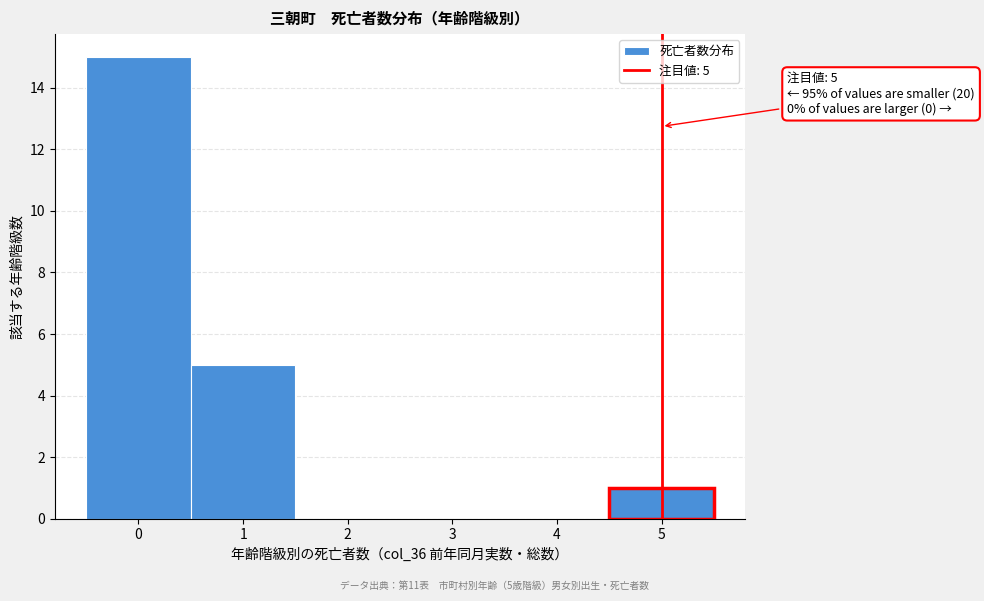

Which range on the x-axis has the tallest bar?

-0.5 to 0.5